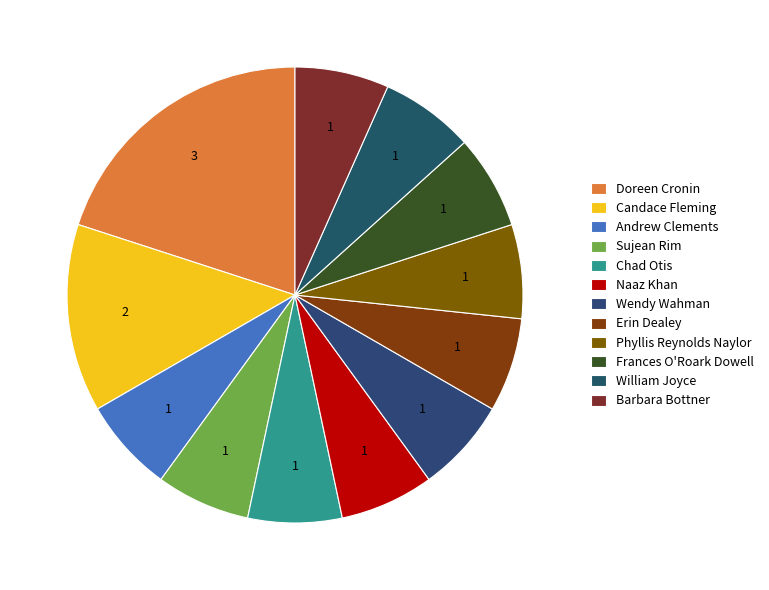

How many slices are in this pie chart?

12